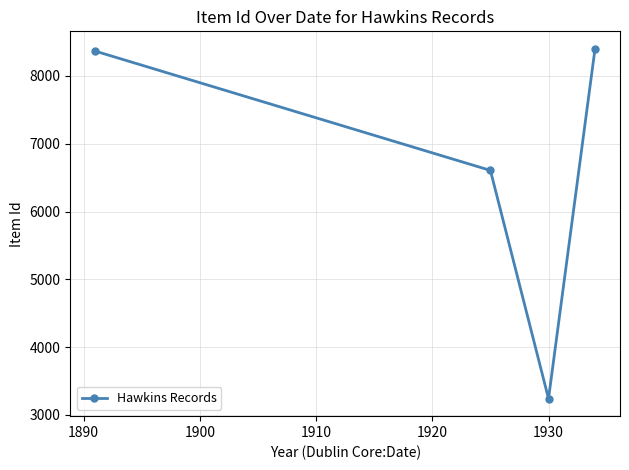

Is this an area chart (filled region under the line)?

No